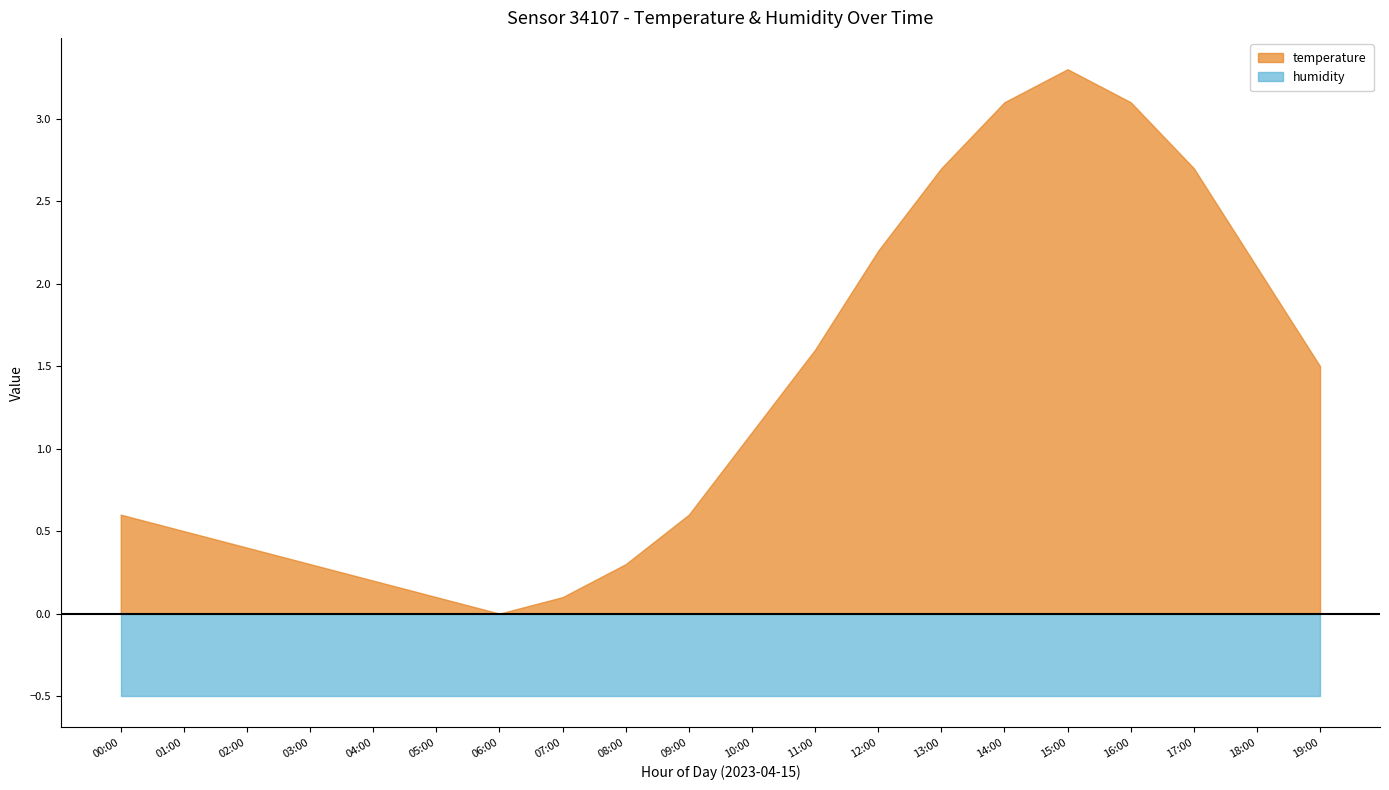

At which category is the sum across all series the highest?

15:00